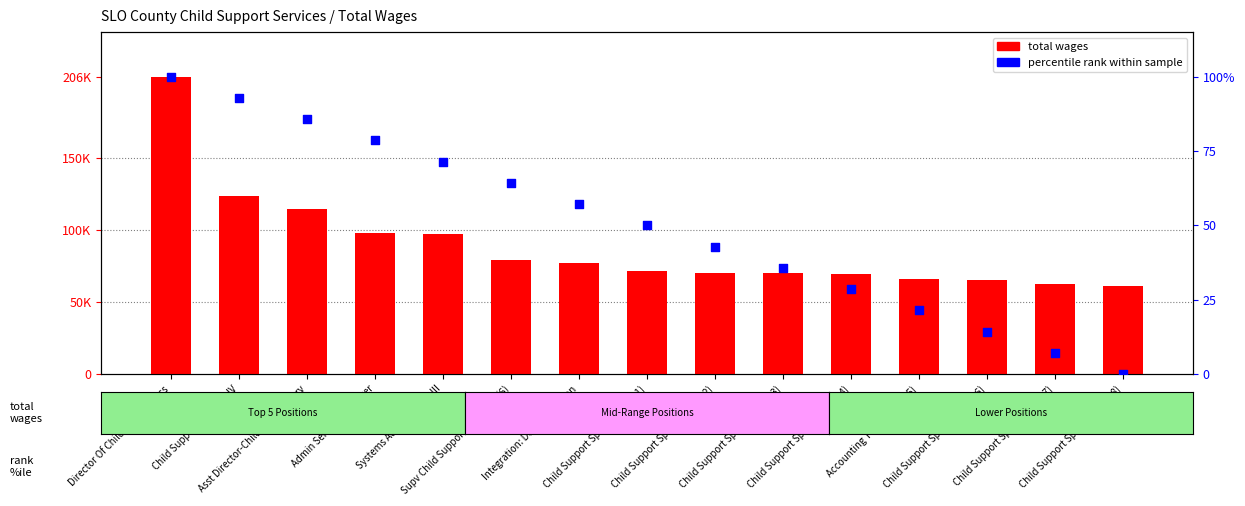

Is the value of total wages at Director Of Child Support Svcs greater than the value of percentile rank at Admin Services Manager?

Yes